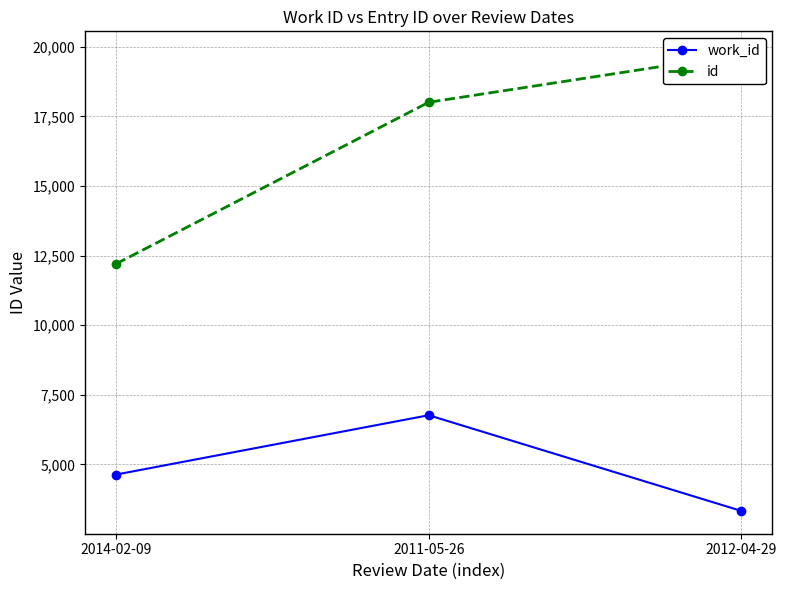

What is the average value of the work_id series?

4910